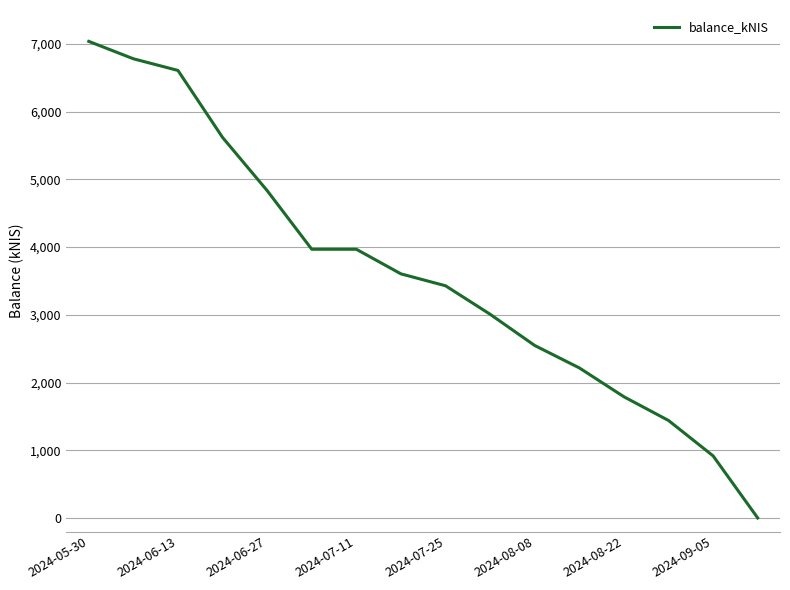

What is the maximum value shown in the chart?

7036.8